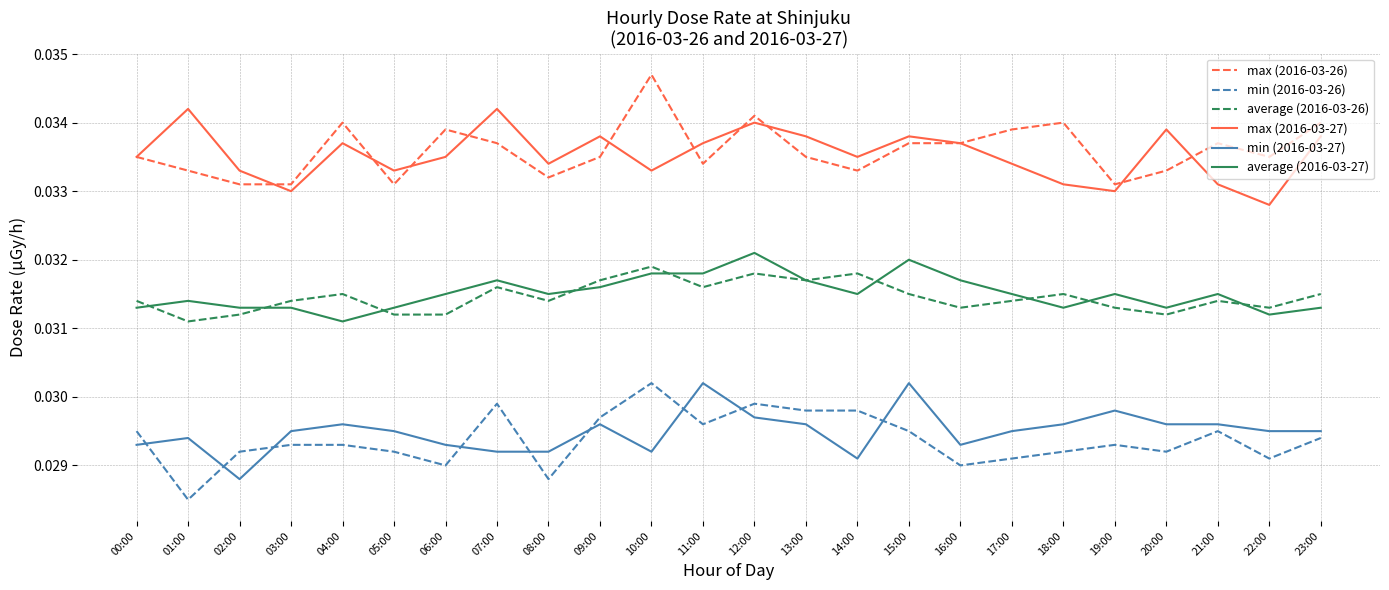

What is the sum of the max (2016-03-26) values at 22:00 and 11:00?

0.1